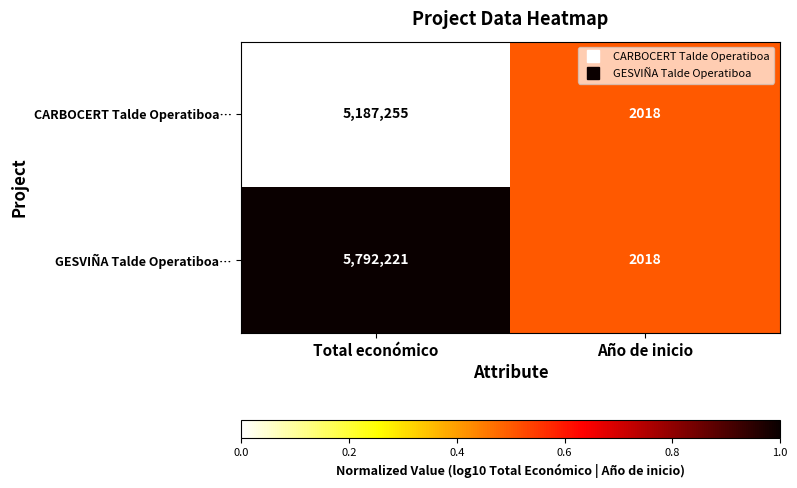

Reading right to left, list all the values displayed in this chart.

CARBOCERT Talde Operatiboa…: Año de inicio=2018	Total económico=5187255
GESVIÑA Talde Operatiboa…: Año de inicio=2018	Total económico=5792221